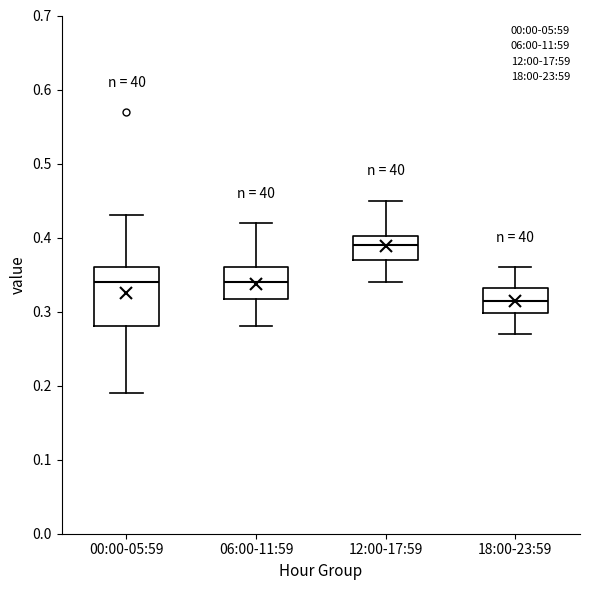

Comparing the boxes themselves (not the whiskers), which one is the tallest?

00:00-05:59